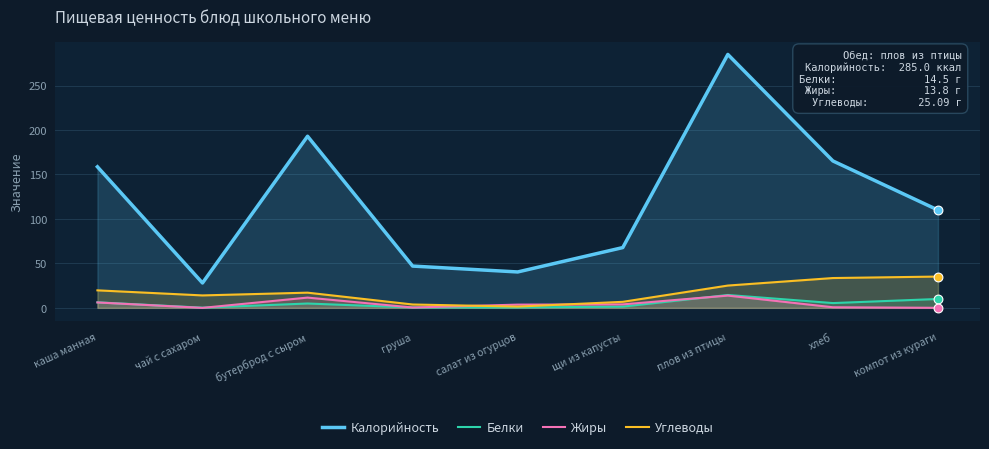

Which series reaches the maximum Y coordinate?

Калорийность